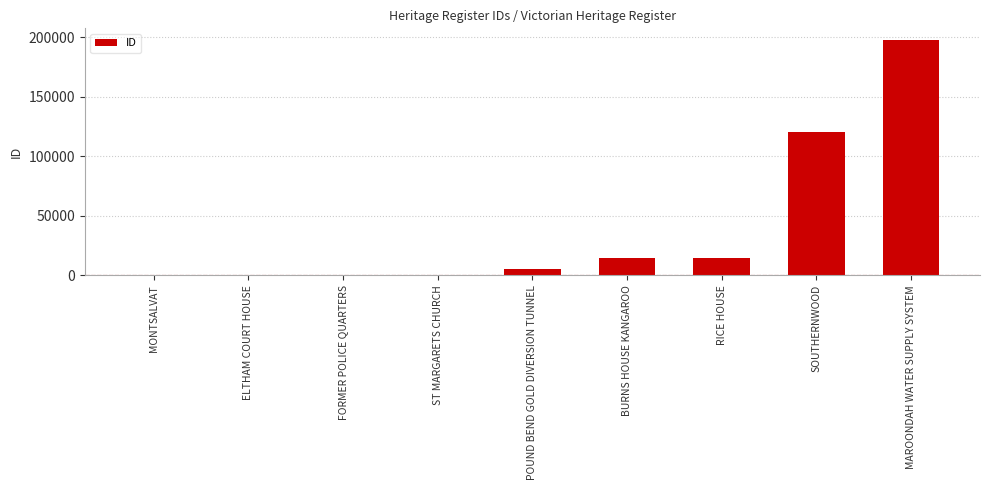

What is the maximum value shown in the chart?

197552